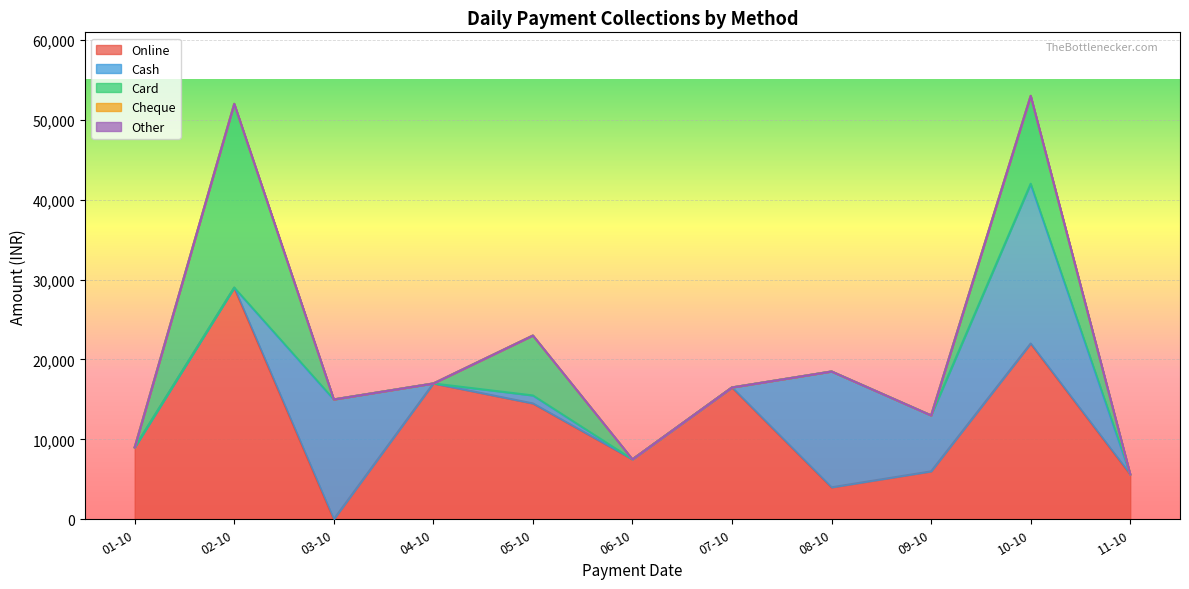

In Online, how many points are higher than both neighbors (excluding endpoints)?

4